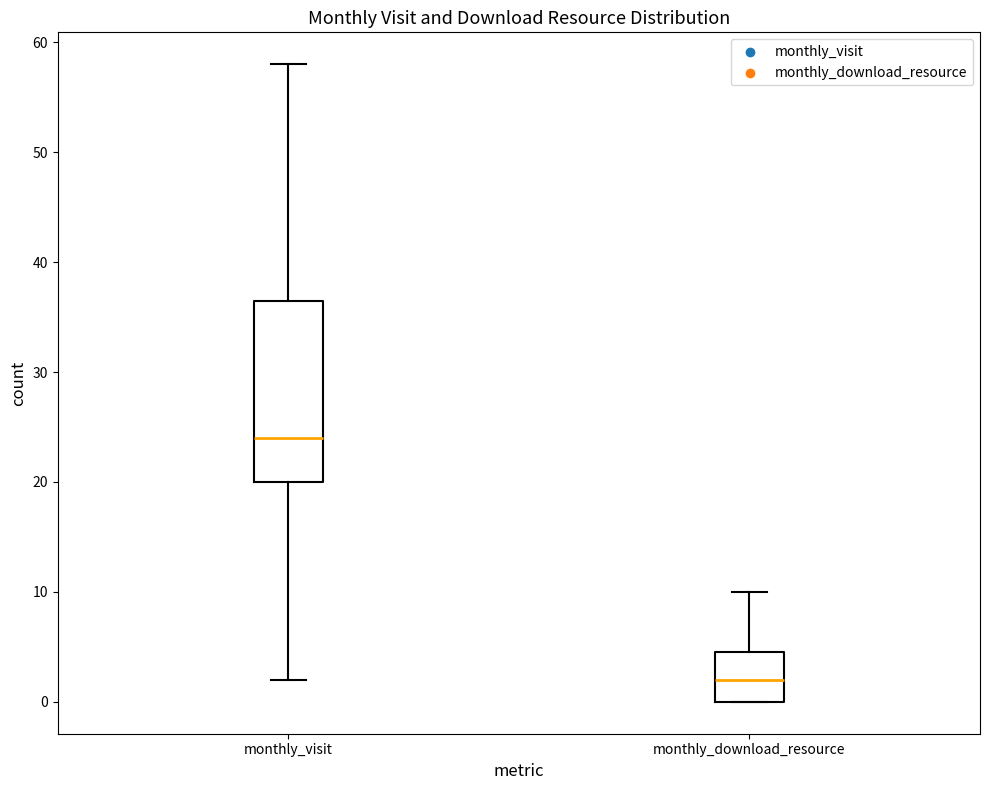

Reading left to right, read every box against the y-axis: the position of its median line, the range the box covers, and the ends of its whiskers. The values are not printed on the chart, so give them approximately, as read against the axis.

monthly_visit: median 24, box 20 to 37, whiskers 2 to 58
monthly_download_resource: median 2, box 0 to 5, whiskers 0 to 10